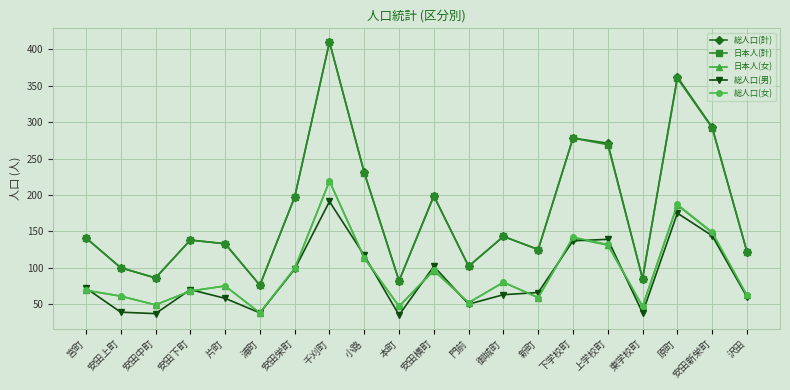

What is the label of the 20th point from the right?

宮町